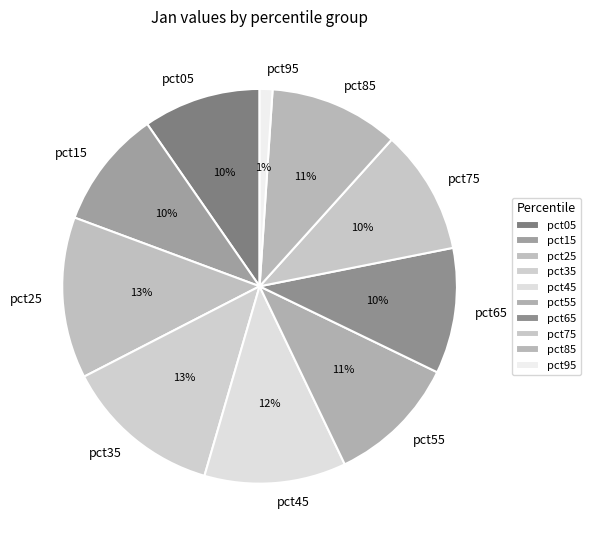

Approximately how many times larger is the value at pct45 compared to pct05?

1.2